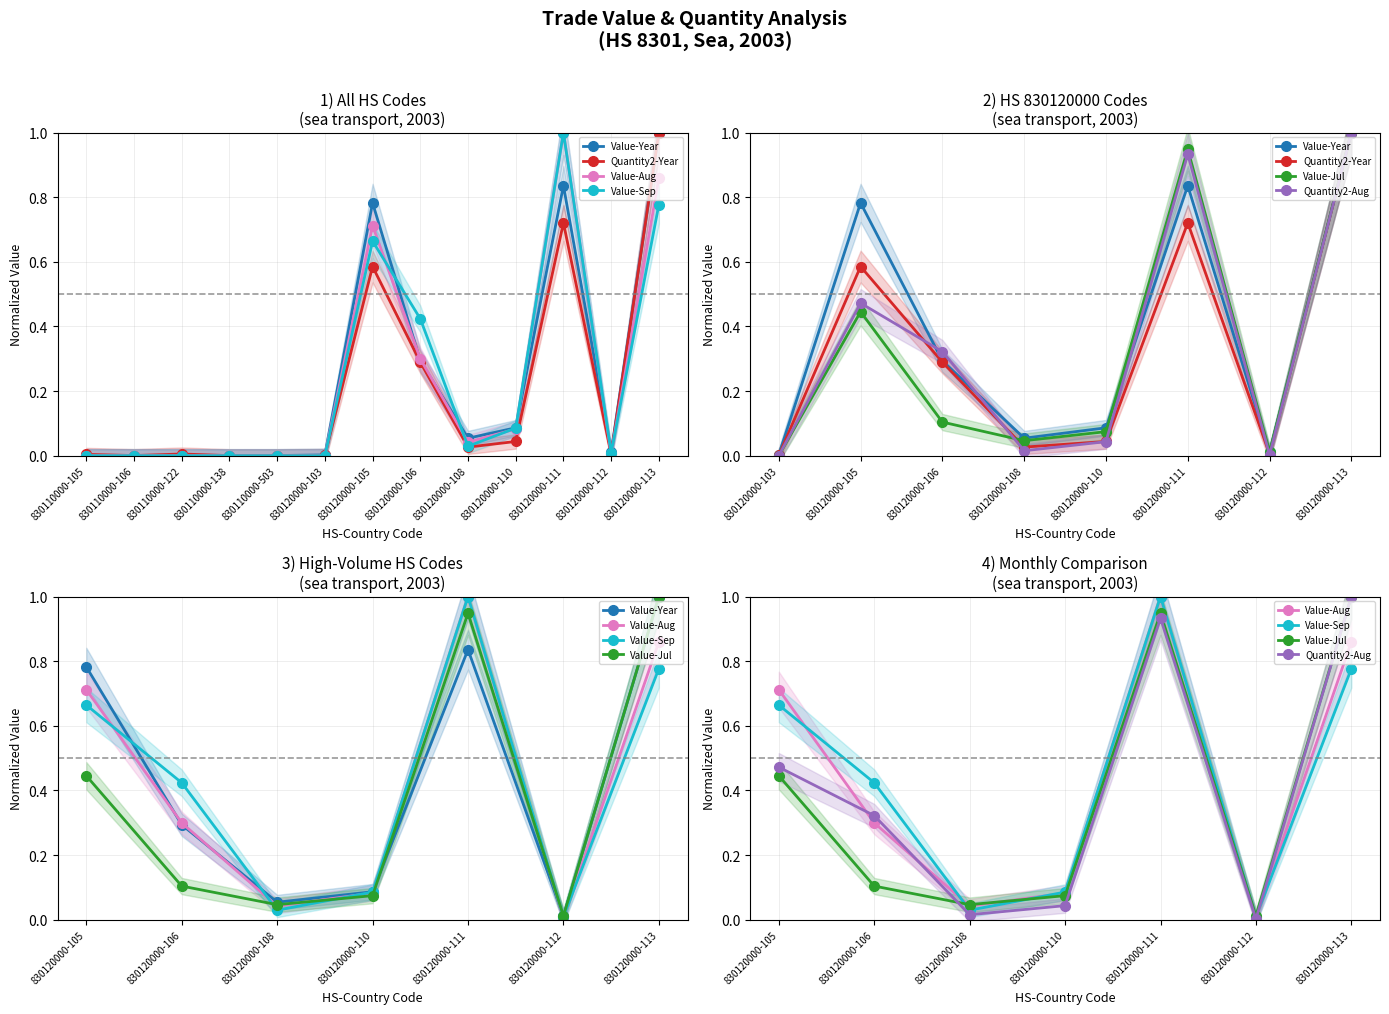

How many values in Value-Sep are above zero?

7